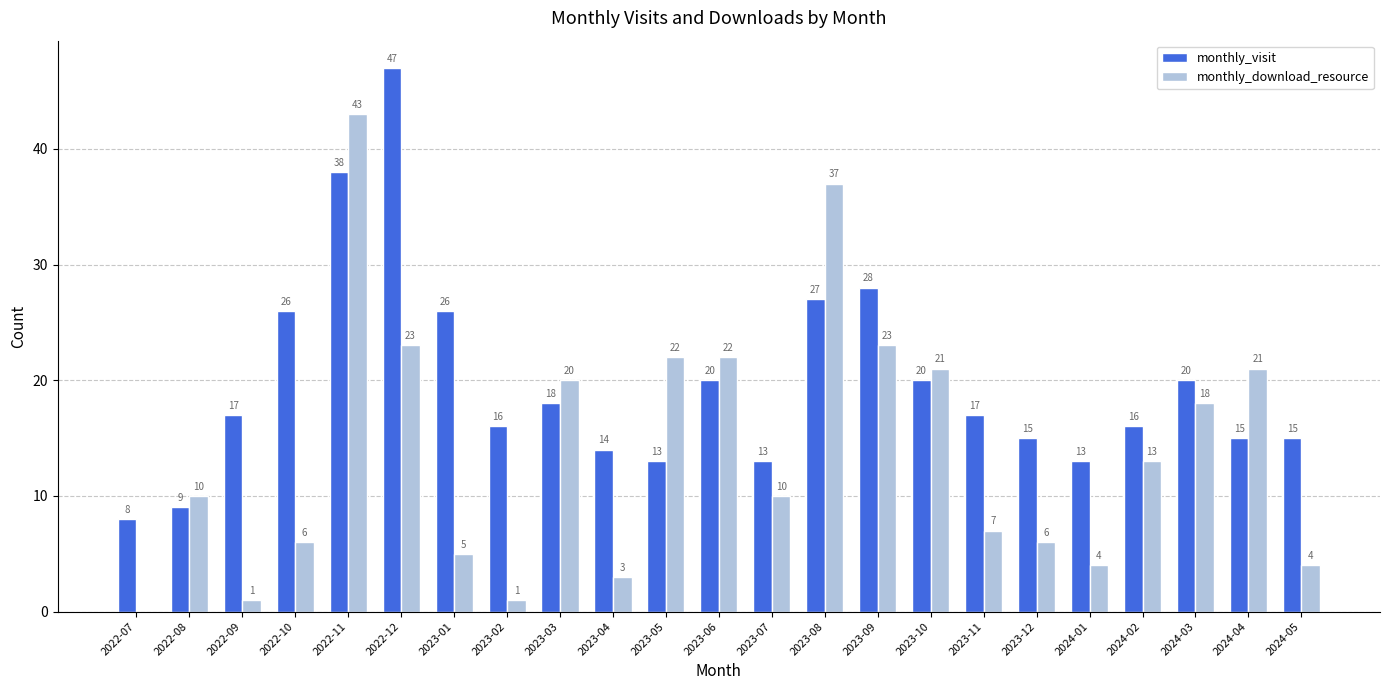

At which category is the sum across all series the highest?

2022-11